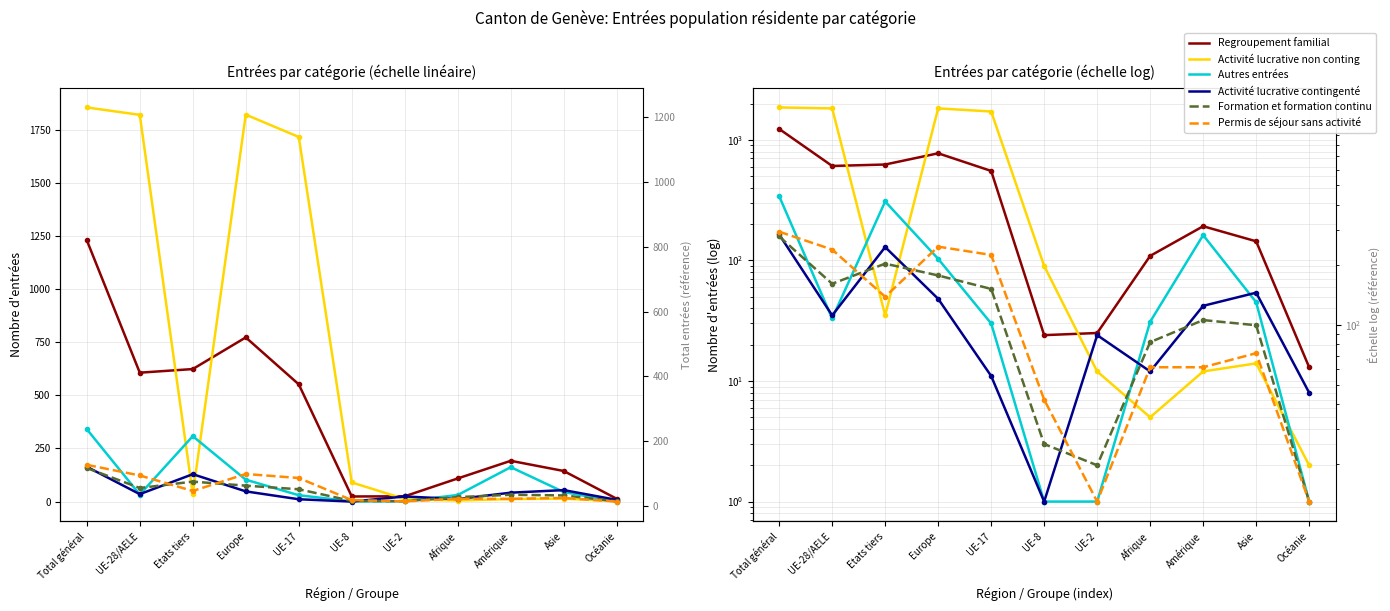

True or false: Activité lucrative non contingentée has more than 1 interior local peaks.

True